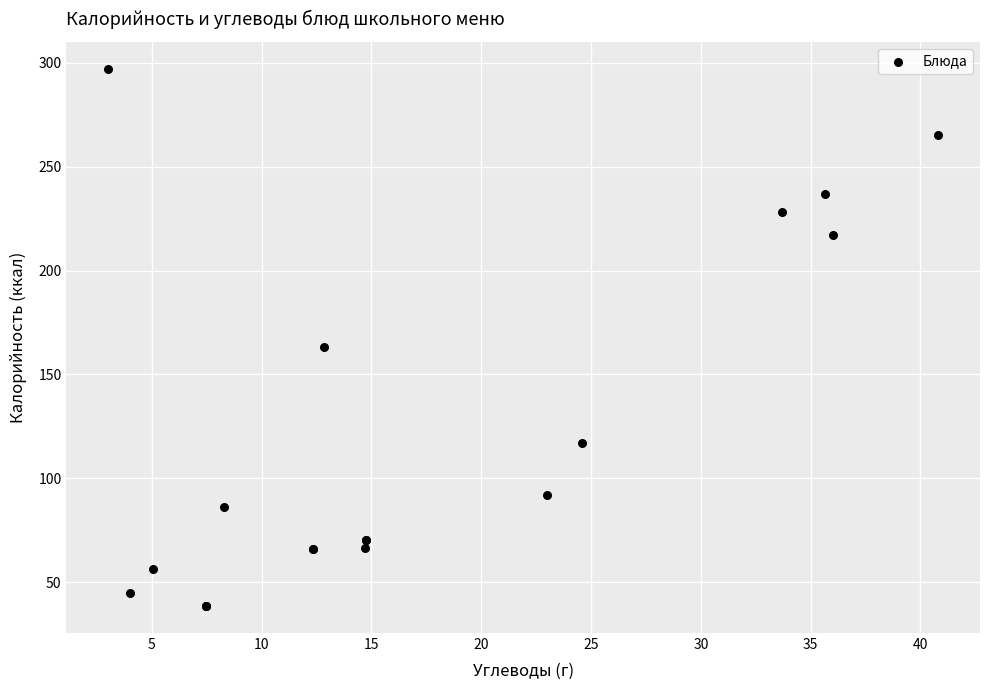

What Y value in the scatter plot is closest to 167?

163.0